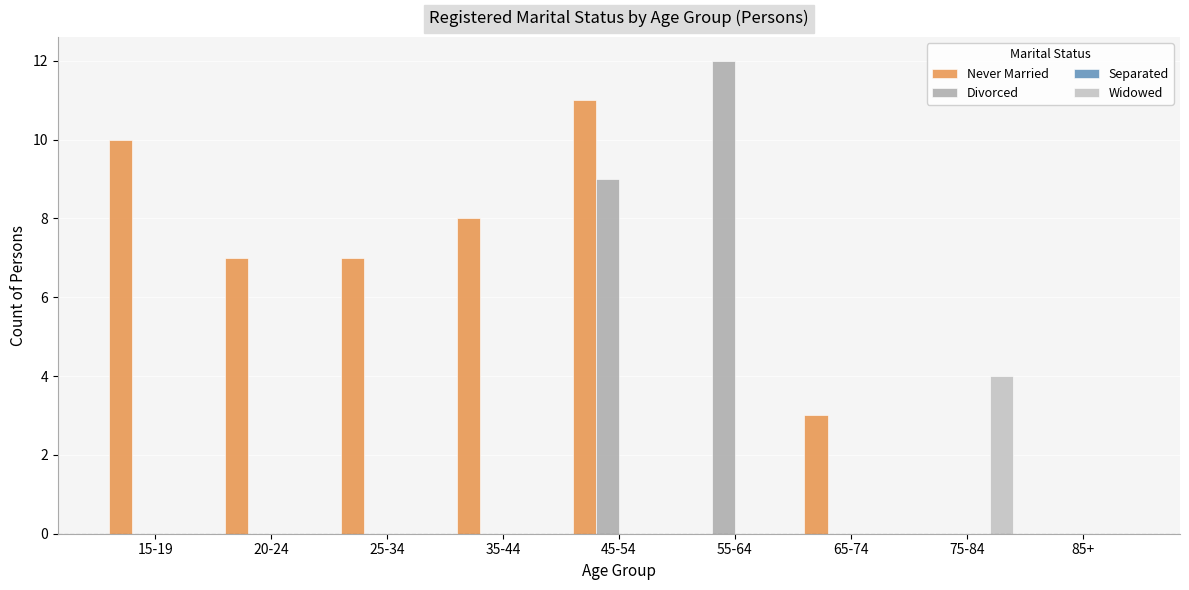

Reading right to left, what are all the values shown in this chart?

Never Married: 85+=0	75-84=0	65-74=3	55-64=0	45-54=11	35-44=8	25-34=7	20-24=7	15-19=10
Divorced: 85+=0	75-84=0	65-74=0	55-64=12	45-54=9	35-44=0	25-34=0	20-24=0	15-19=0
Separated: 85+=0	75-84=0	65-74=0	55-64=0	45-54=0	35-44=0	25-34=0	20-24=0	15-19=0
Widowed: 85+=0	75-84=4	65-74=0	55-64=0	45-54=0	35-44=0	25-34=0	20-24=0	15-19=0